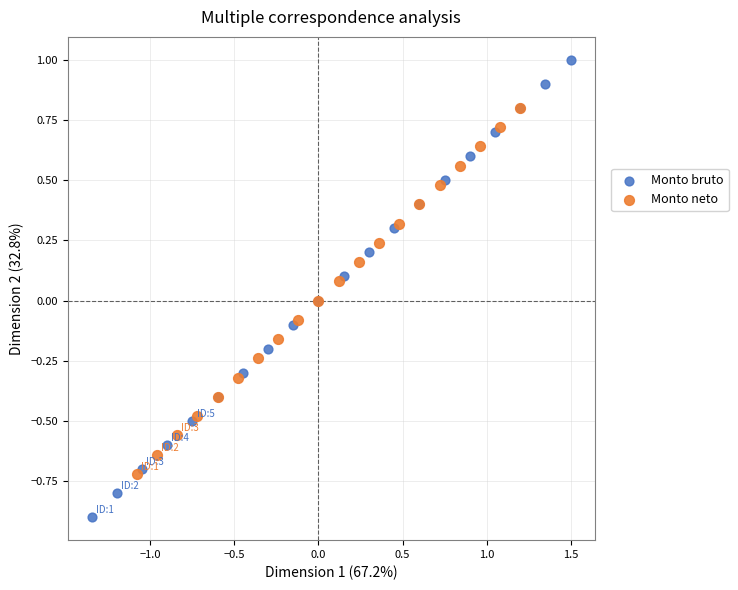

Which series contains the highest Y value?

Monto bruto